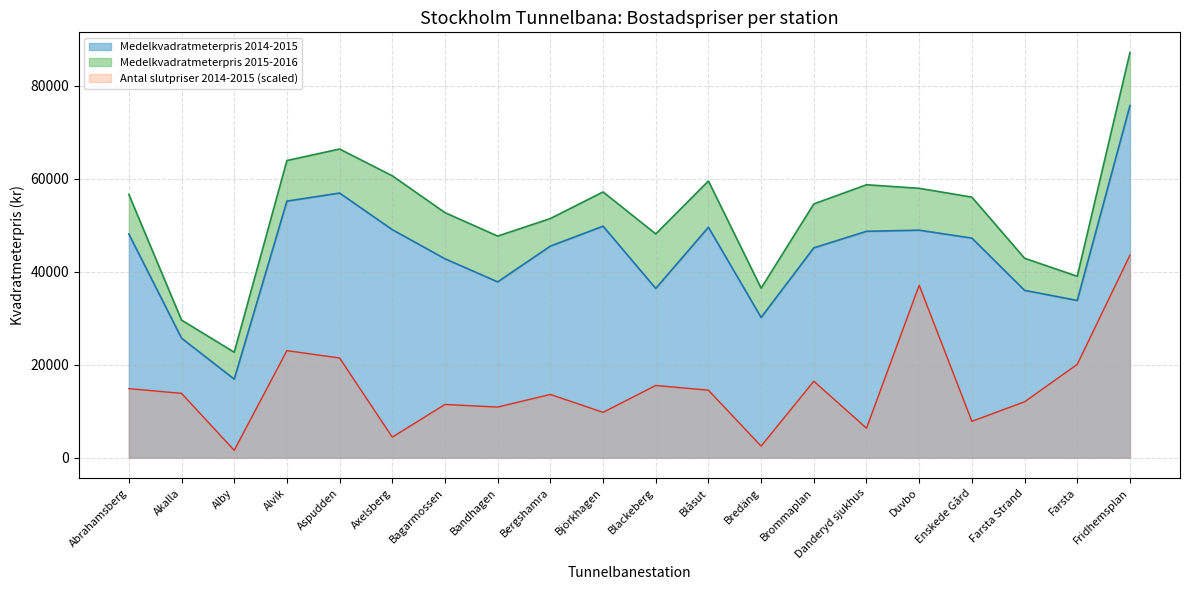

Reading right to left, list all the values displayed in this chart.

Antal slutpriser 2014-2015: Fridhemsplan=43544.0	Farsta=20071.1	Farsta Strand=12020.0	Enskede Gård=7824.3	Duvbo=37080.4	Danderyd sjukhus=6350.2	Brommaplan=16442.4	Bredäng=2494.7	Blåsut=14514.7	Blackeberg=15535.2	Björkhagen=9752.0	Bergshamra=13607.5	Bandhagen=10886.0	Bagarmossen=11453.0	Axelsberg=4422.4	Aspudden=21431.8	Alvik=23019.4	Alby=1587.5	Akalla=13834.3	Abrahamsberg=14854.9
Medelkvadratmeterpris 2014-2015: Fridhemsplan=75691.0	Farsta=33805.0	Farsta Strand=35984.0	Enskede Gård=47207.0	Duvbo=48913.0	Danderyd sjukhus=48672.0	Brommaplan=45119.0	Bredäng=30152.0	Blåsut=49542.0	Blackeberg=36396.0	Björkhagen=49774.0	Bergshamra=45487.0	Bandhagen=37803.0	Bagarmossen=42763.0	Axelsberg=49025.0	Aspudden=56897.0	Alvik=55160.0	Alby=16891.0	Akalla=25699.0	Abrahamsberg=48087.0
Medelkvadratmeterpris 2015-2016: Fridhemsplan=87088.0	Farsta=38999.0	Farsta Strand=42879.0	Enskede Gård=56013.0	Duvbo=57913.0	Danderyd sjukhus=58676.0	Brommaplan=54561.0	Bredäng=36447.0	Blåsut=59482.0	Blackeberg=48115.0	Björkhagen=57134.0	Bergshamra=51414.0	Bandhagen=47642.0	Bagarmossen=52686.0	Axelsberg=60603.0	Aspudden=66360.0	Alvik=63883.0	Alby=22675.0	Akalla=29588.0	Abrahamsberg=56594.0